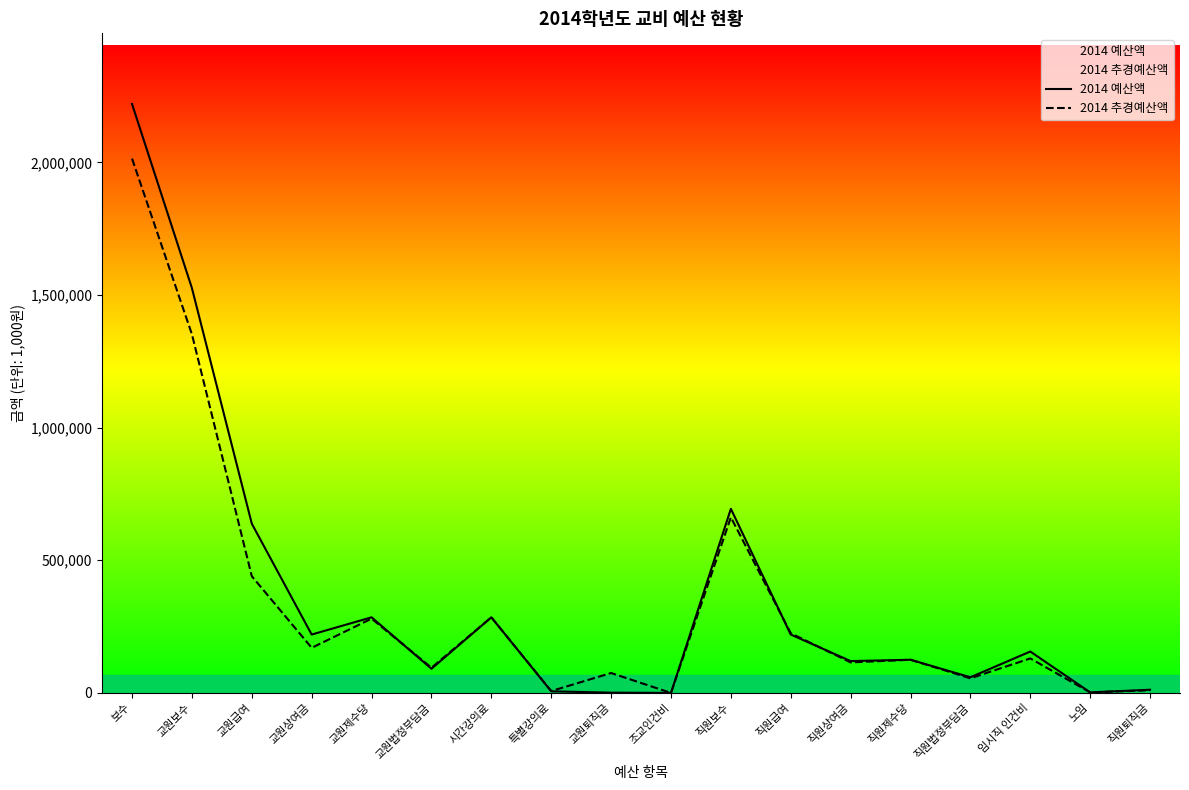

Which category has the highest value in the 2014 추경예산액 series?

보수